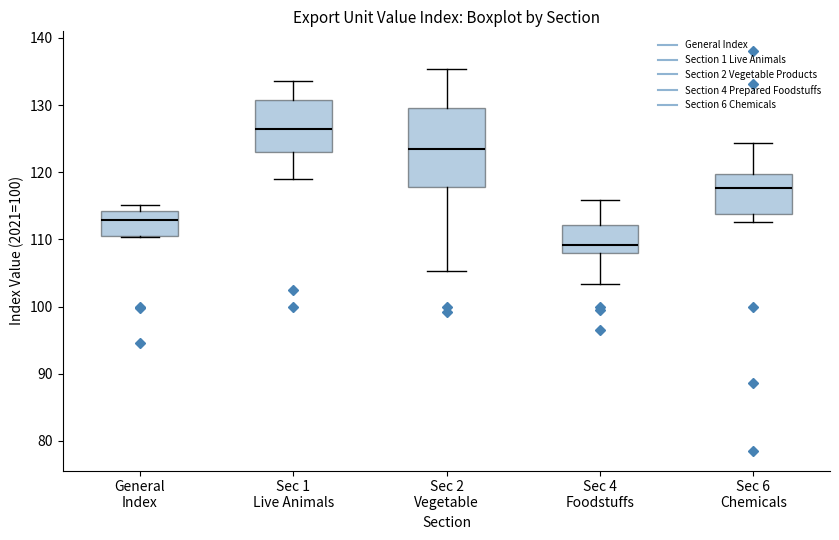

Reading left to right, transcribe this box plot: for each box, give where its median line is, the range the box spans, and where its two whiskers end, as read against the y-axis. The values are not printed on the chart, so give them approximately, as read against the axis.

General Index: median 113, box 110 to 114, whiskers 110 to 115
Sec 1 Live Animals: median 126, box 123 to 131, whiskers 119 to 134
Sec 2 Vegetable: median 123, box 118 to 130, whiskers 105 to 135
Sec 4 Foodstuffs: median 109, box 108 to 112, whiskers 103 to 116
Sec 6 Chemicals: median 118, box 114 to 120, whiskers 113 to 124